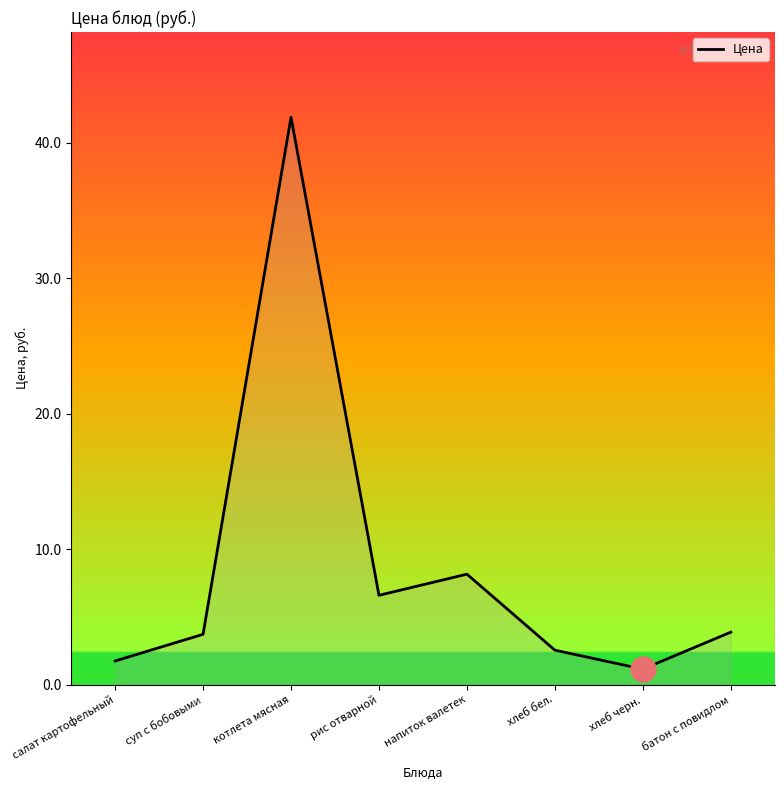

At which label is the value closest to 21?

напиток валетек